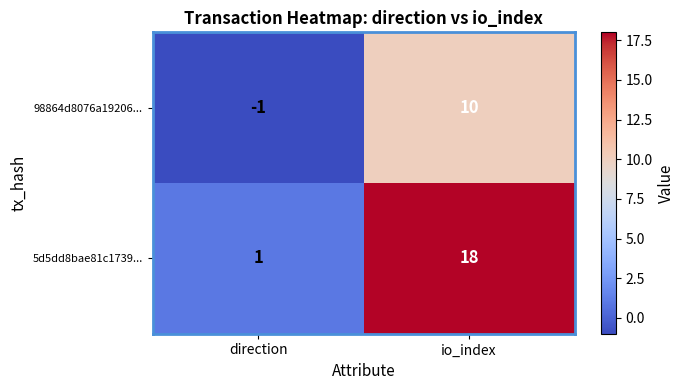

What is the greatest value displayed?

18